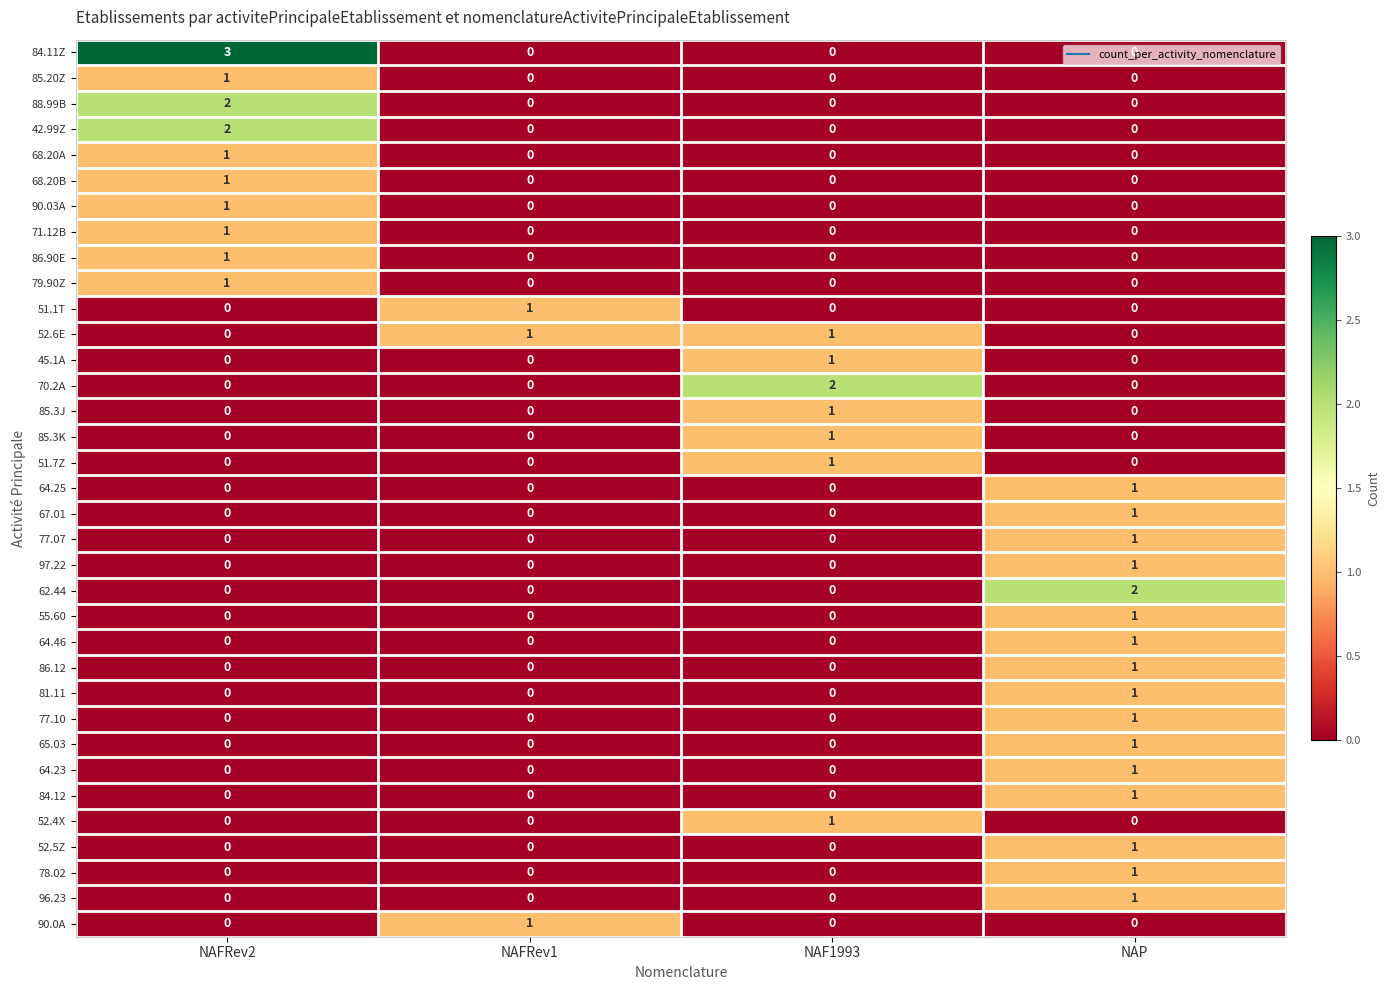

Which series has the largest total across all categories?

84.11Z